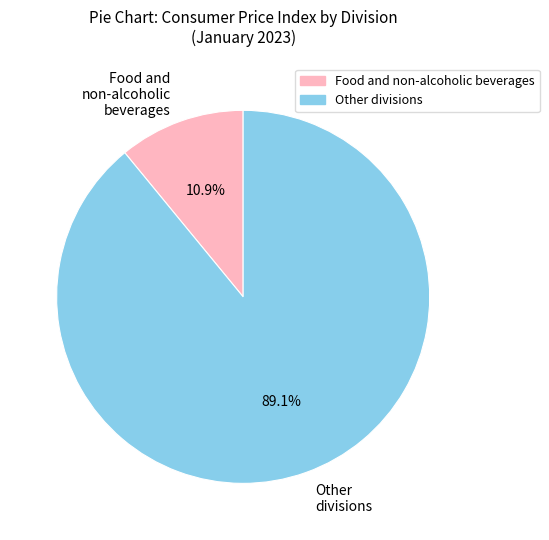

Does Other divisions represent more than half of the total?

Yes